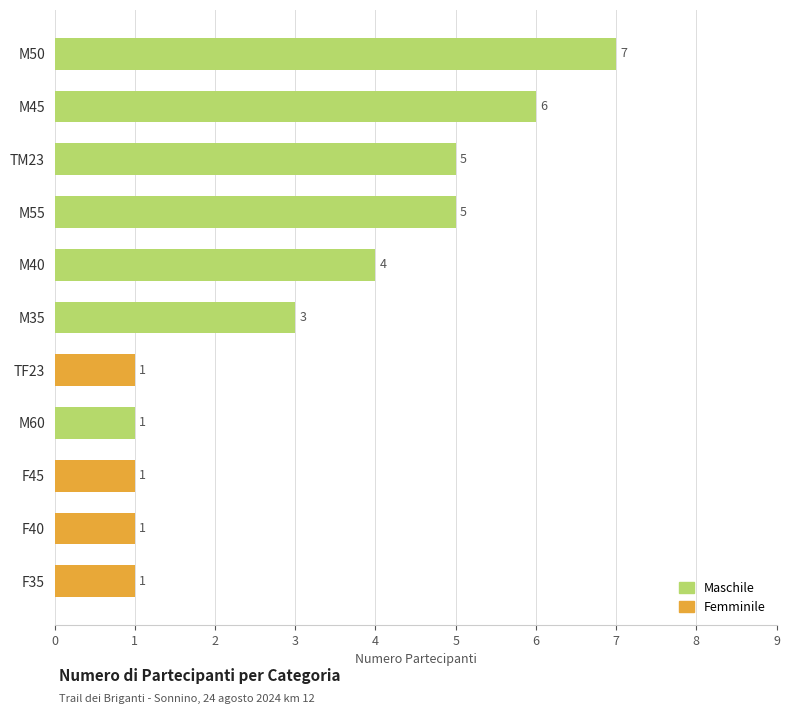

Is it true that the value at TF23 is 1?

True